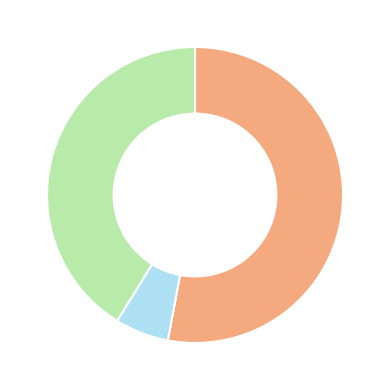

Is there any slice that represents more than half of the pie?

Yes